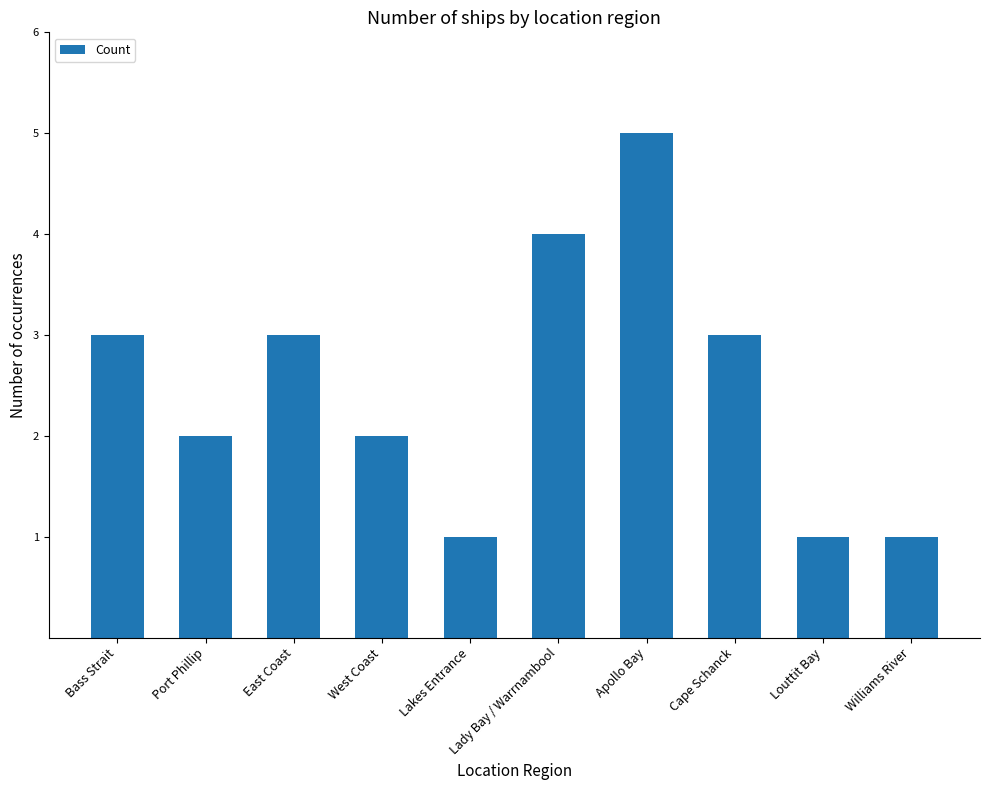

The value at Lakes Entrance is 2. True or false?

False